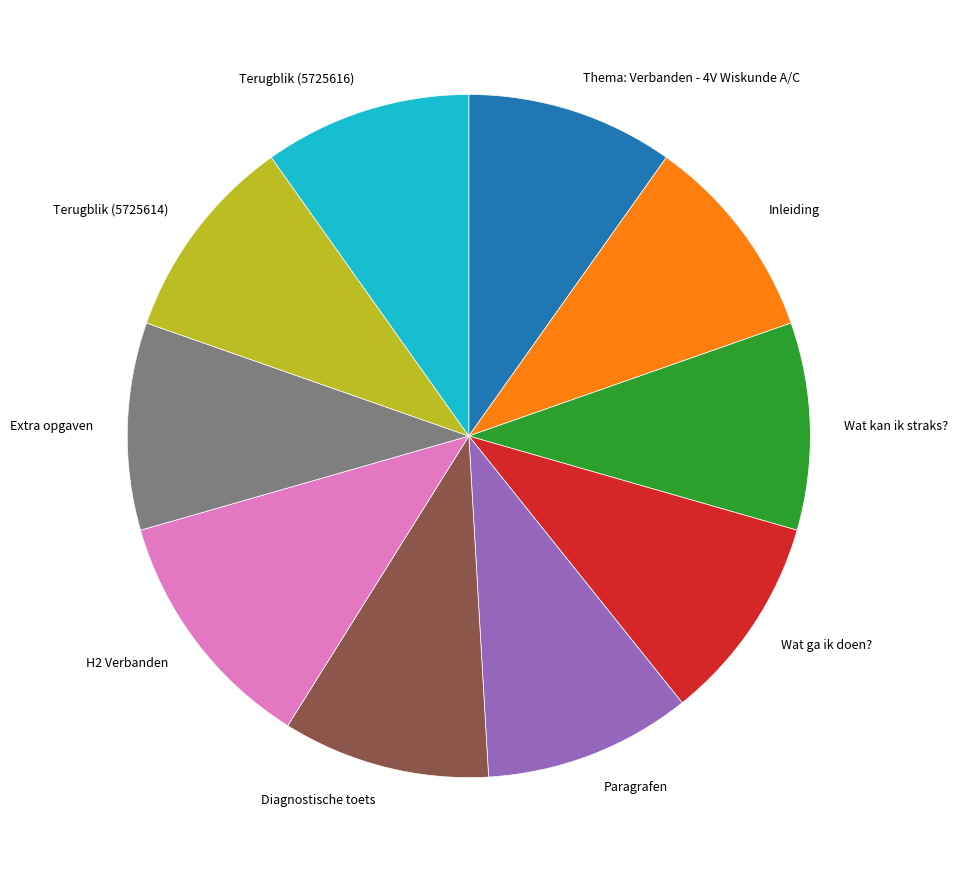

Do Wat ga ik doen? and Diagnostische toets together represent more than half of the pie?

No